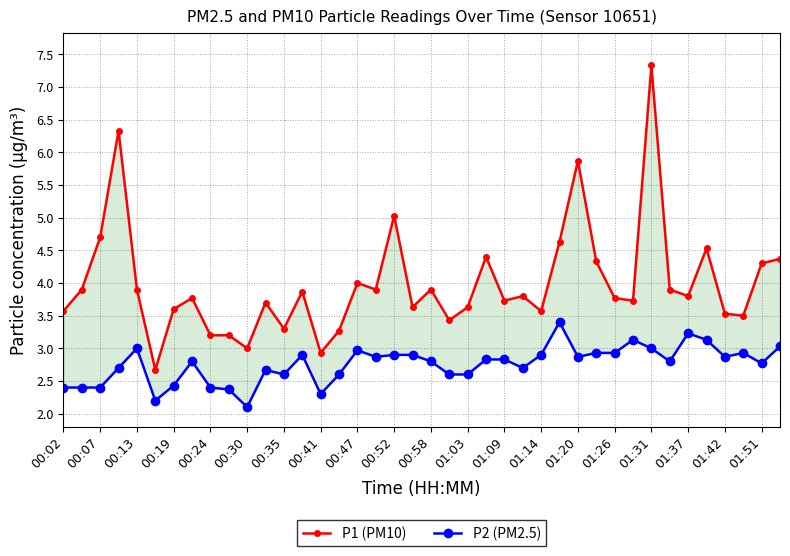

Is the value of P2 (PM2.5) at 00:13 greater than the value of P1 (PM10) at 01:37?

No